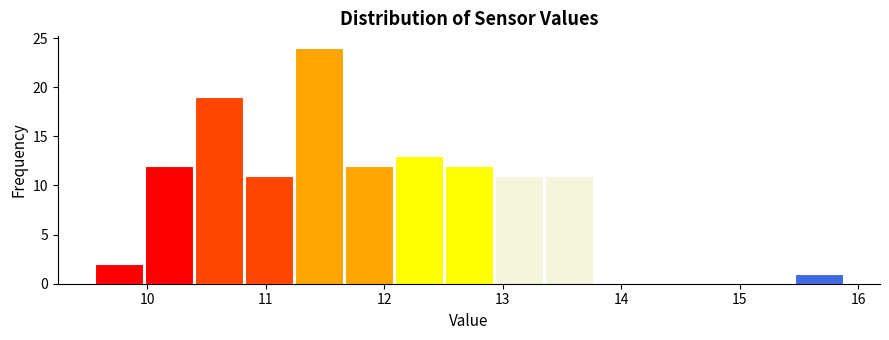

Which range on the x-axis has the tallest bar?

11.2 to 11.7